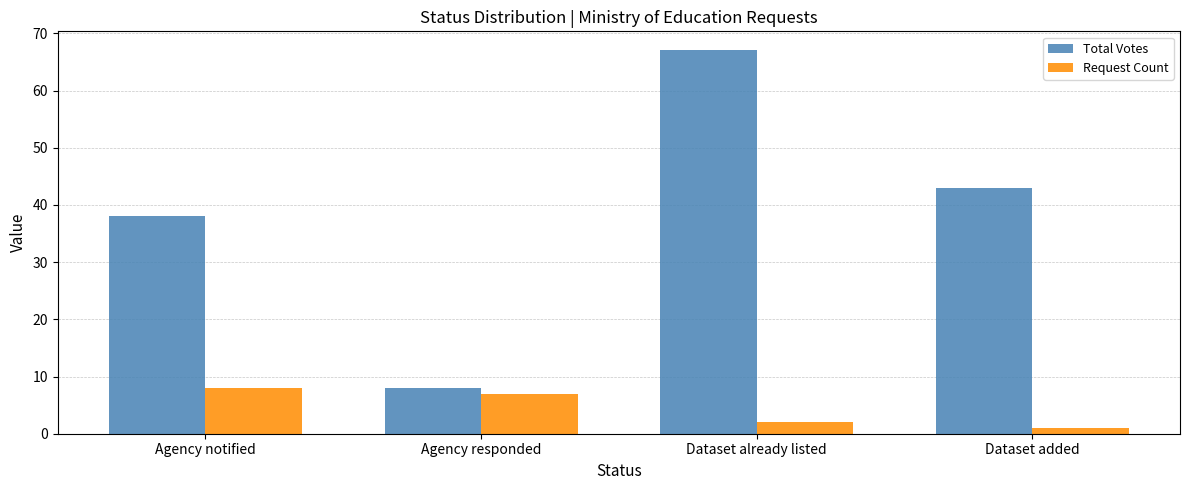

Which category has the lowest value in the Total Votes series?

Agency responded